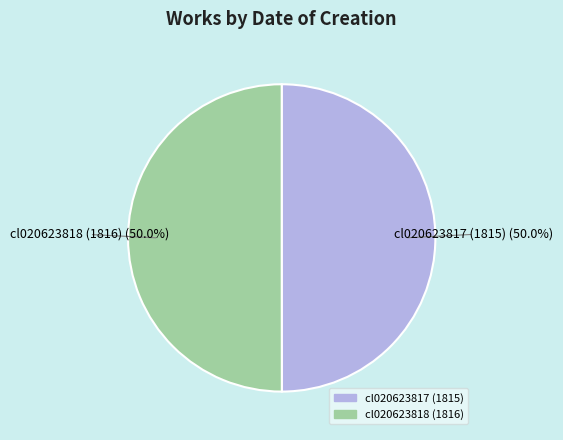

What percentage is NOT represented by cl020623817 (1815)?

50.0%